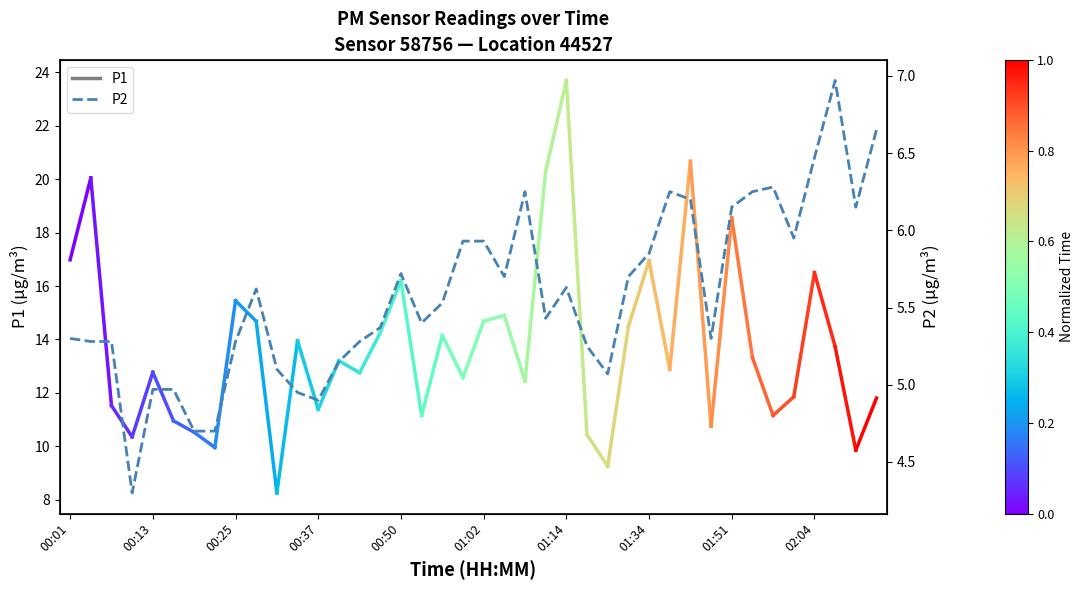

True or false: the data shows 8.6 at 00:37.

False